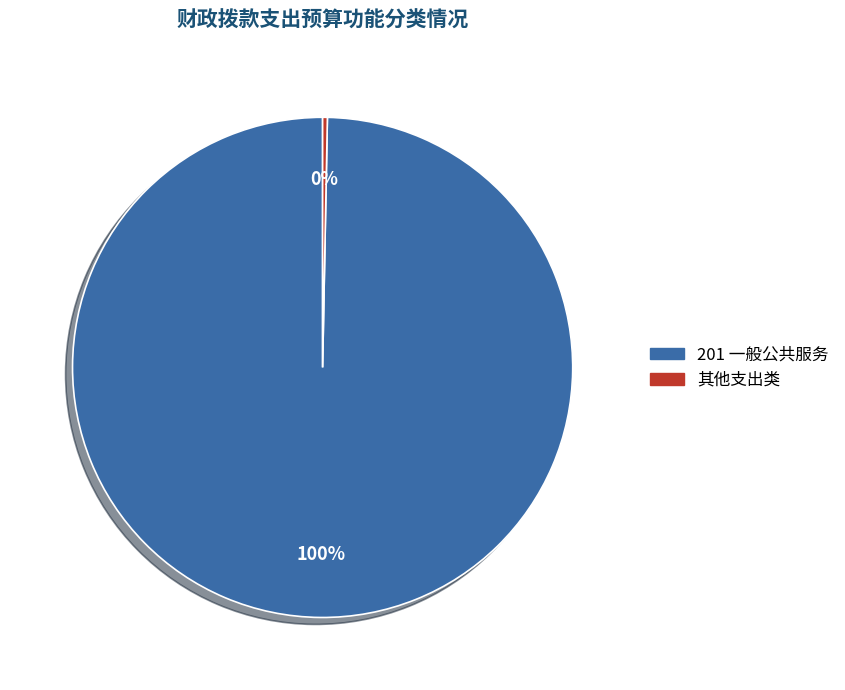

Count the number of slices in the pie.

2